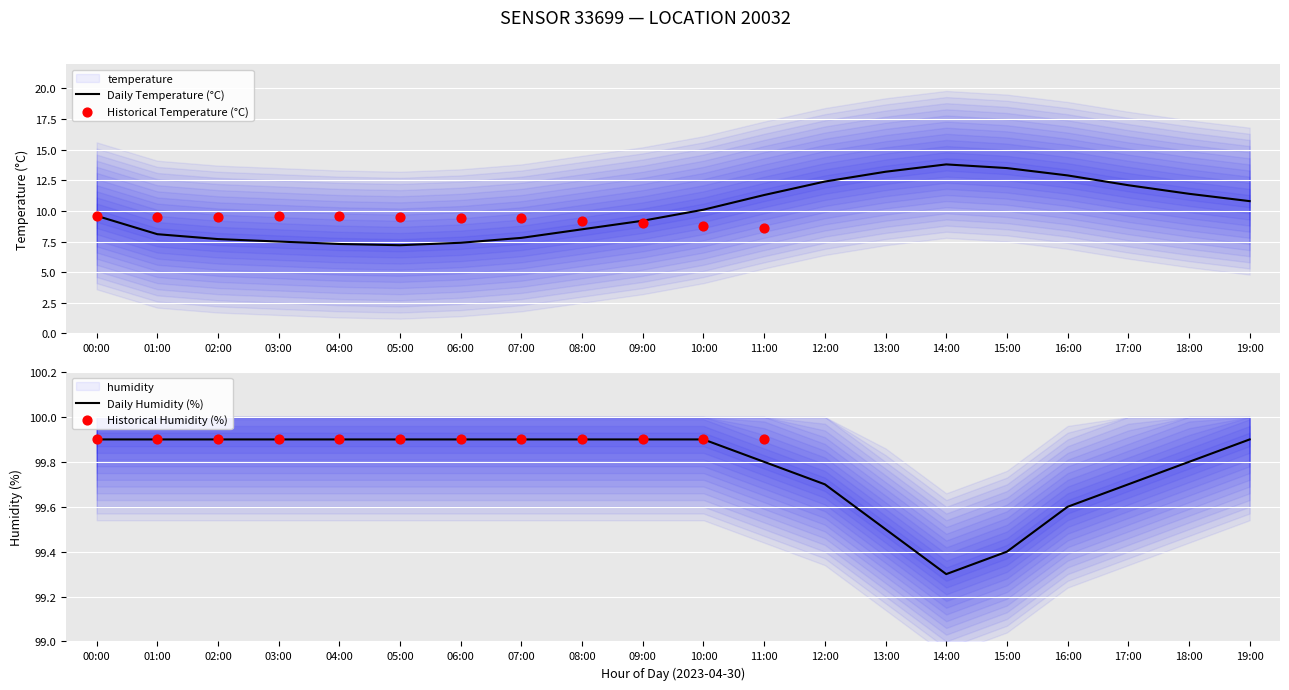

Which series has the largest total across all categories?

humidity